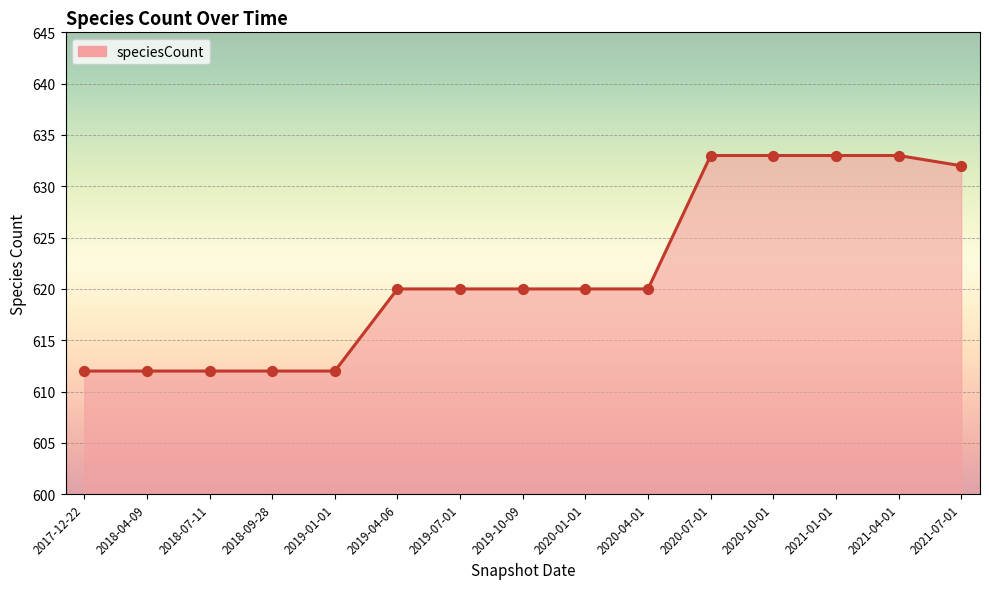

What is the change in value from 2019-10-09 to 2021-07-01?

+12